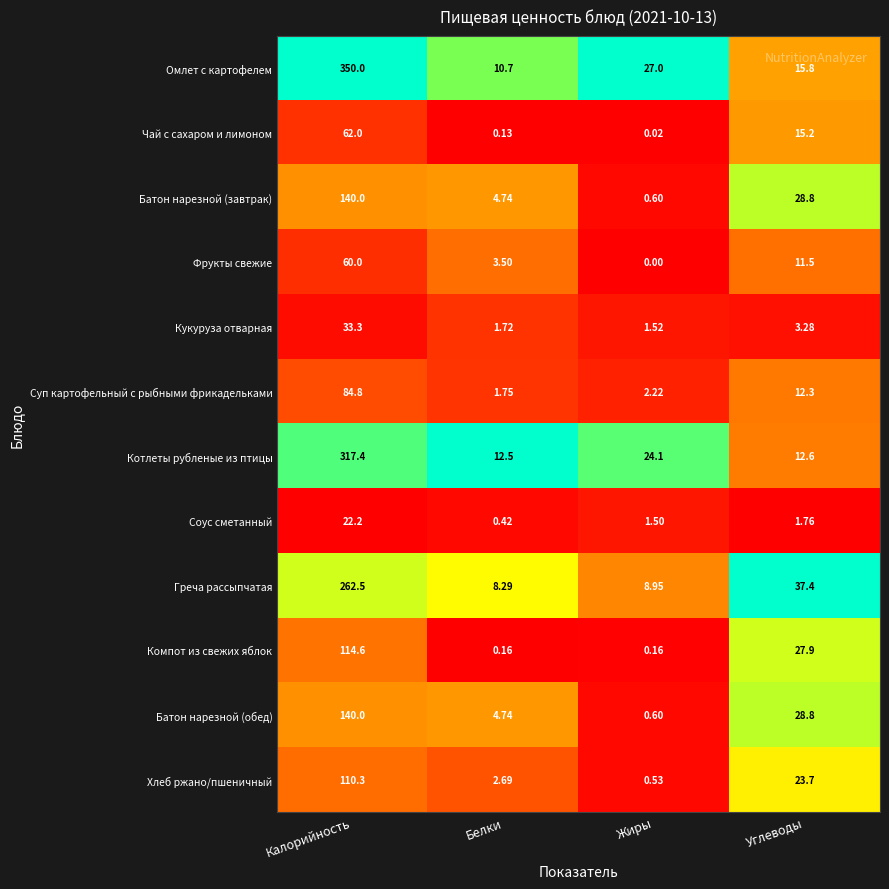

At which label does Кукуруза отварная reach its peak?

Калорийность